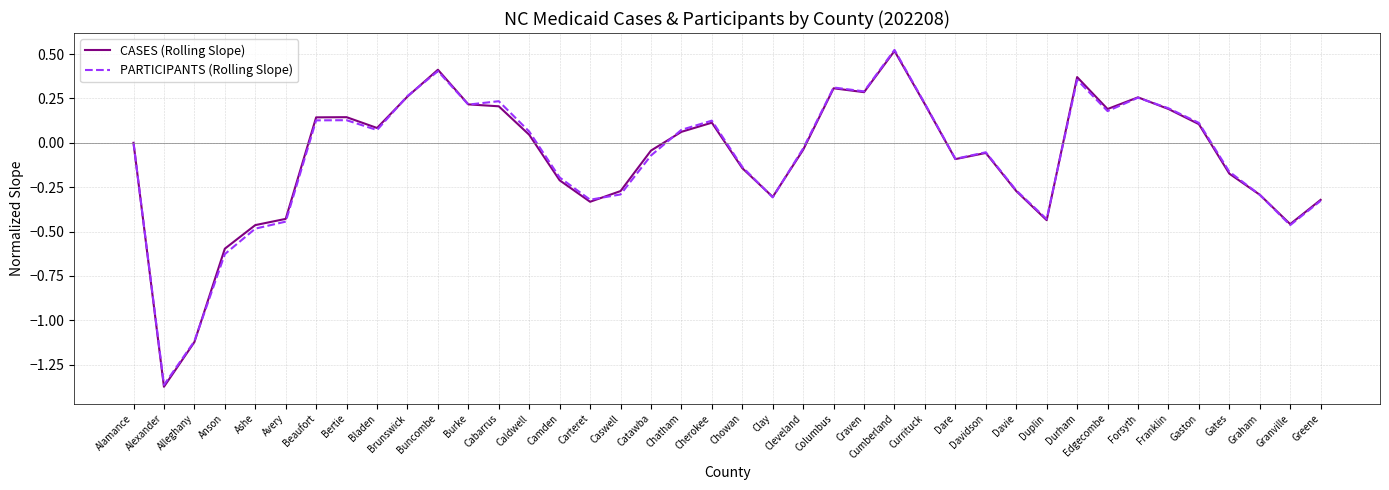

Which series changed the most between Bladen and Brunswick?

PARTICIPANTS (Rolling Slope)